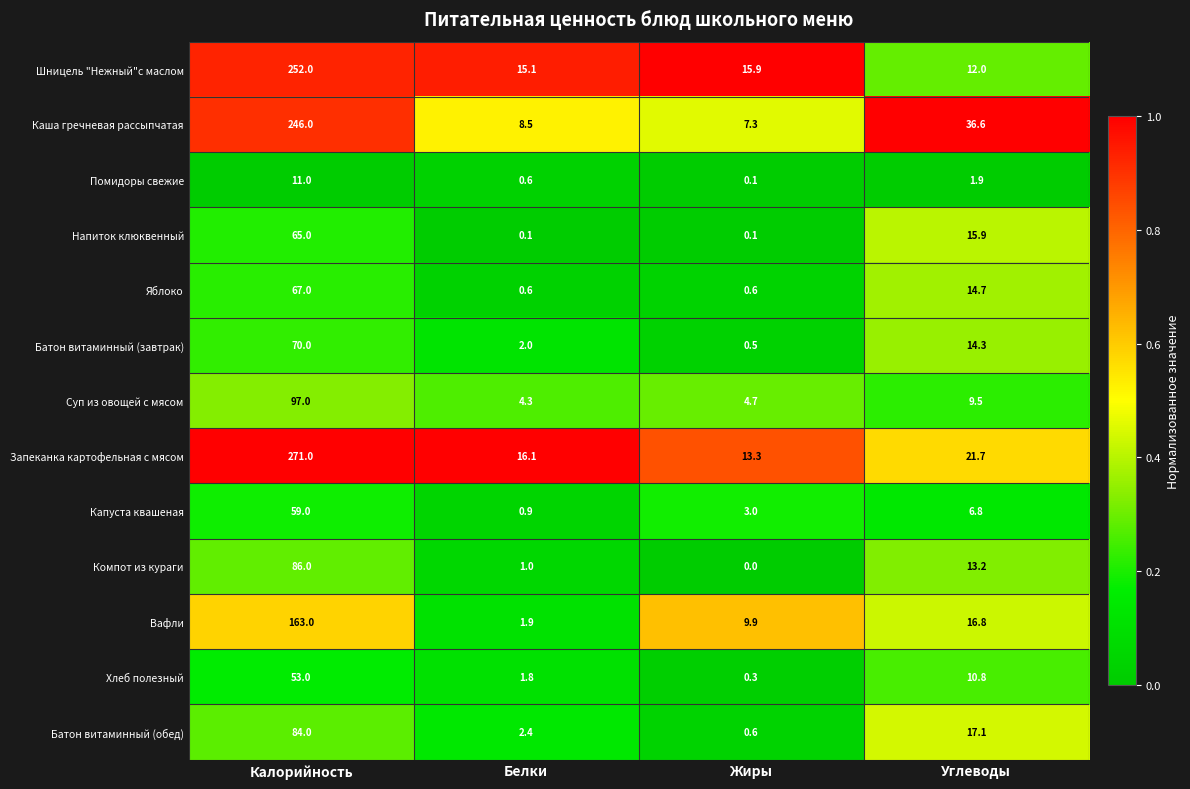

Which label corresponds to the largest value in the chart?

Калорийность